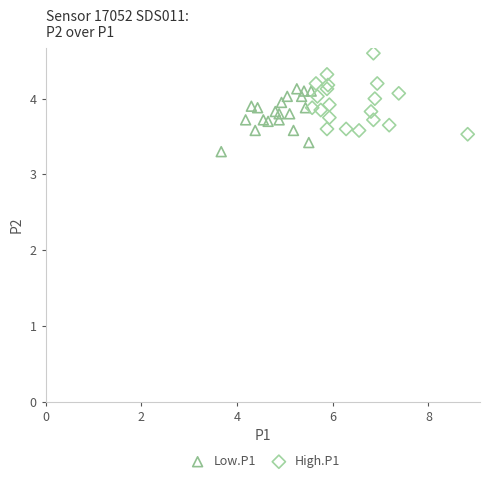

Which series contains the lowest Y value?

Low.P1